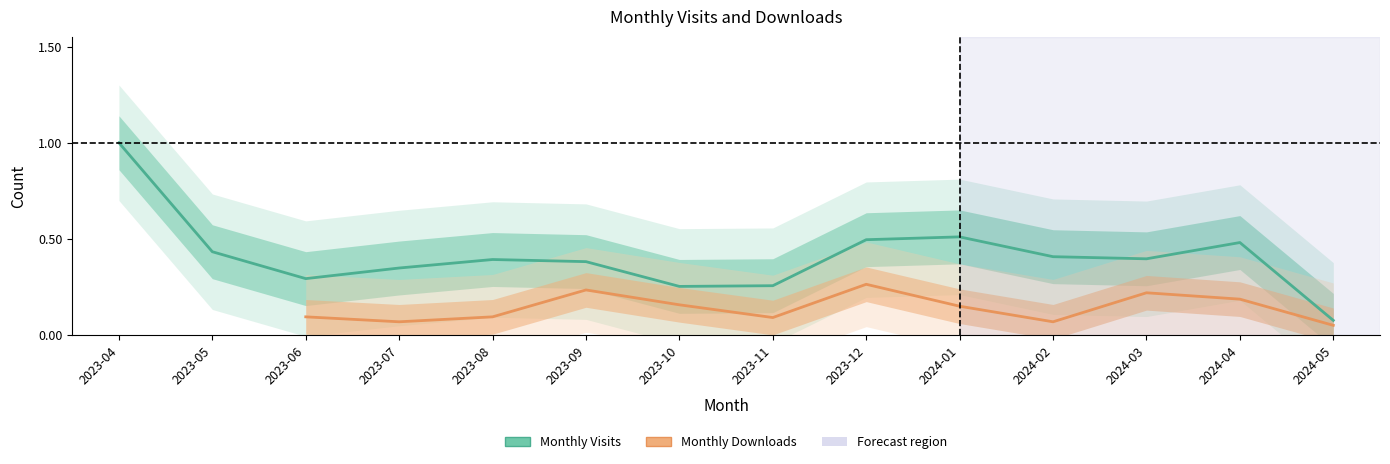

At which label is Monthly Visits closest to 0?

2024-05